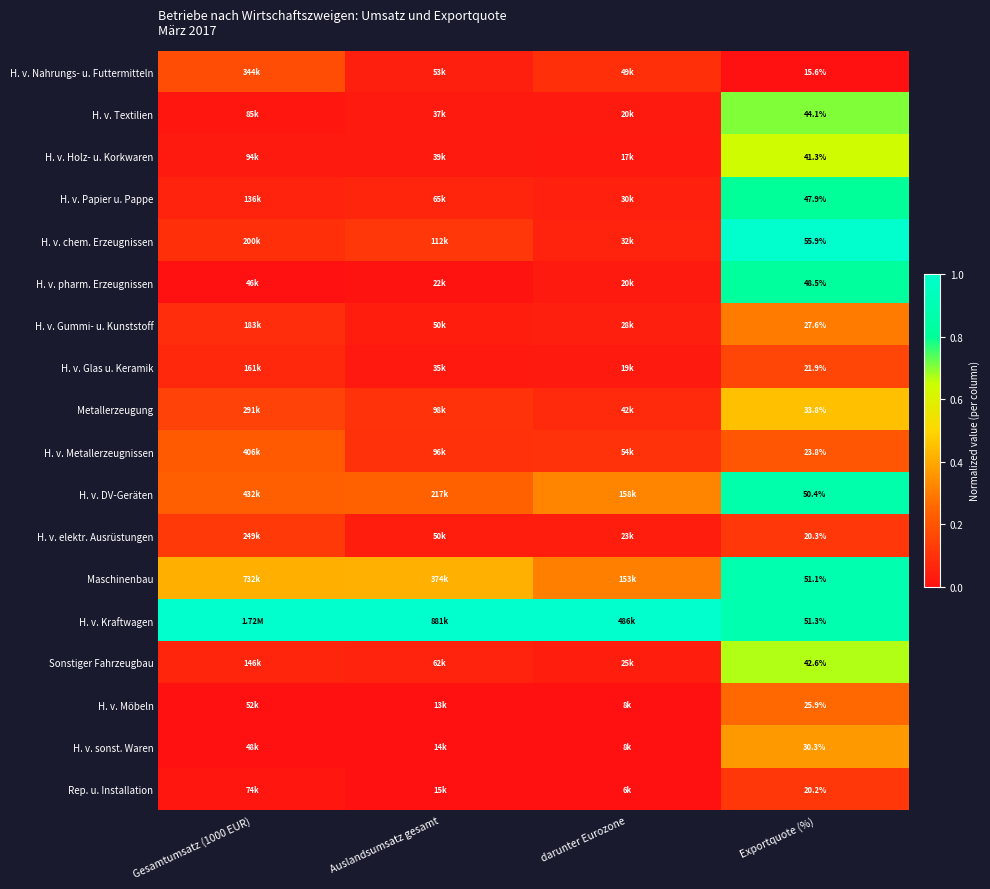

Where is H. v. DV-Geräten nearest to the value 0?

Gesamtumsatz (1000 EUR)